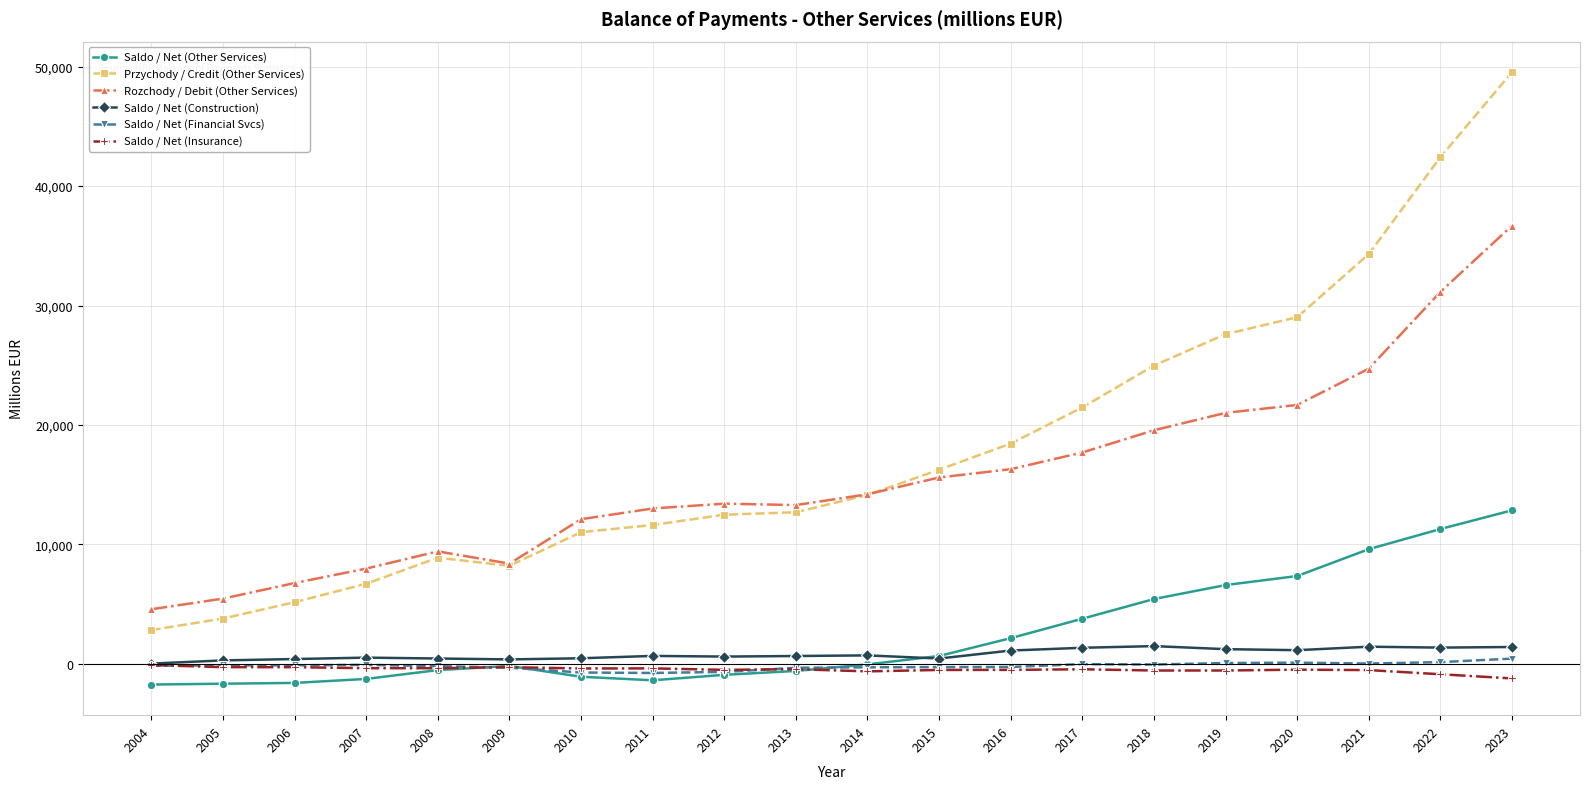

What is the difference between the Saldo / Net (Financial Svcs) values at 2006 and 2013?

208